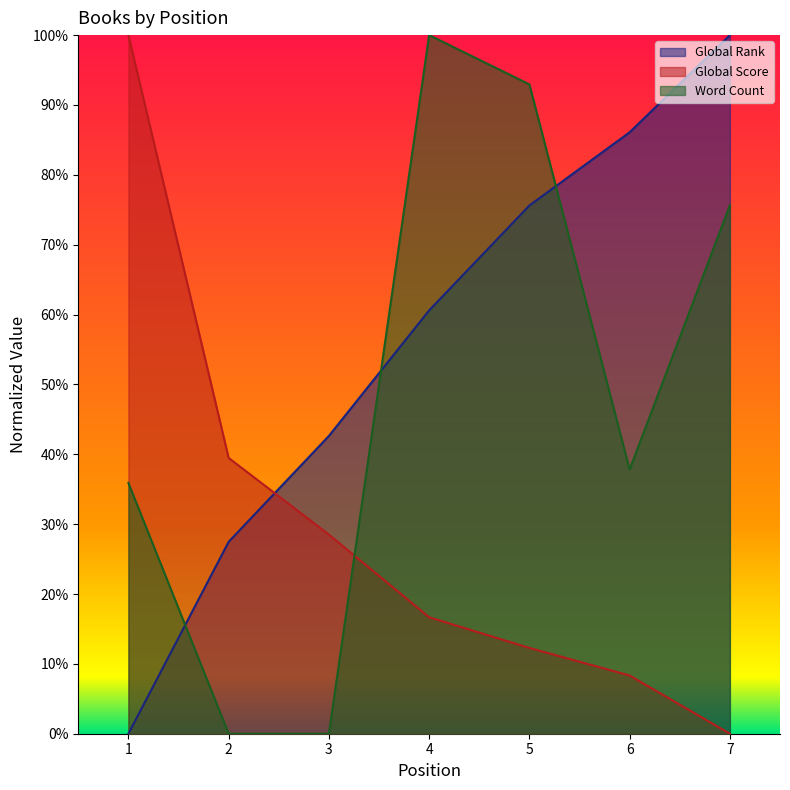

Between 2 and 5, which series saw the biggest shift?

Word Count